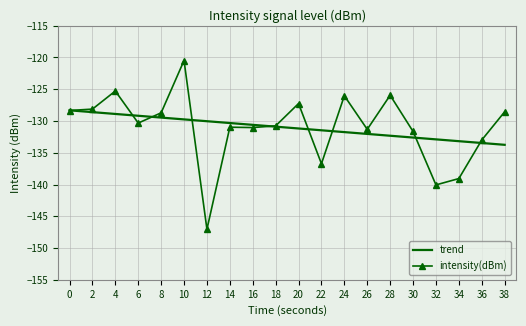

Rank the series at 10 from highest to lowest value.

intensity(dBm), trend